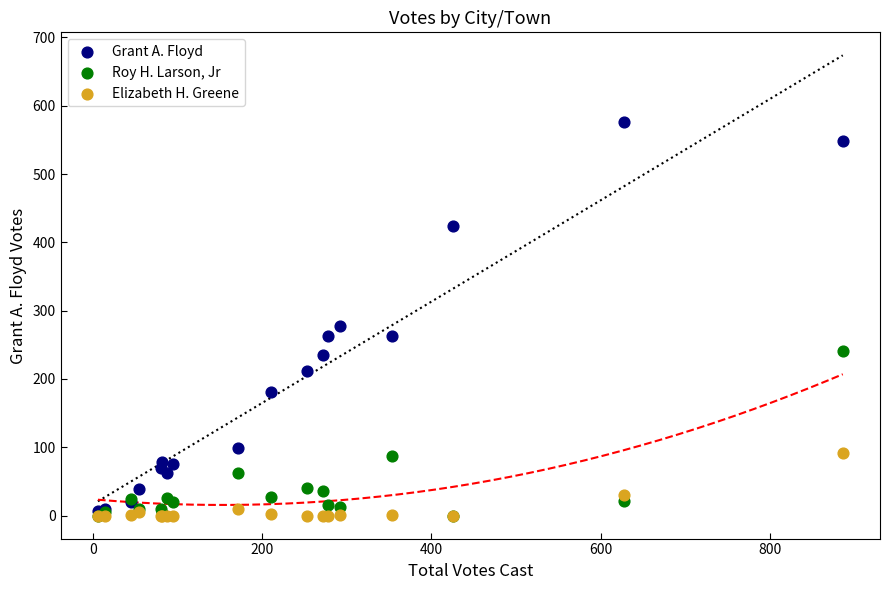

Across all series, what Y value is closest to 288?

277